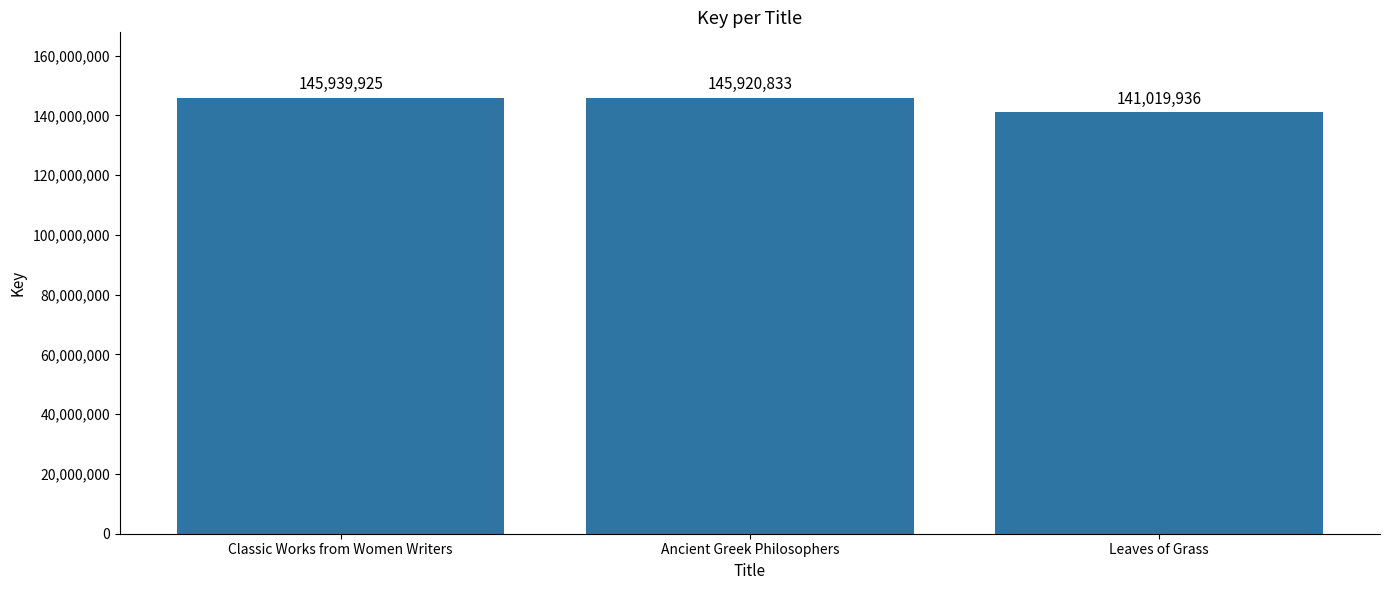

What is the sum of the values at Classic Works from Women Writers and Ancient Greek Philosophers?

291860758